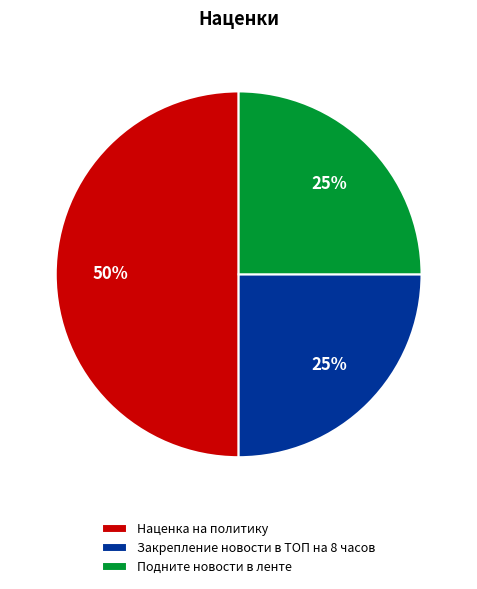

To the nearest percent, what percentage of the pie is Подните новости в ленте?

25%